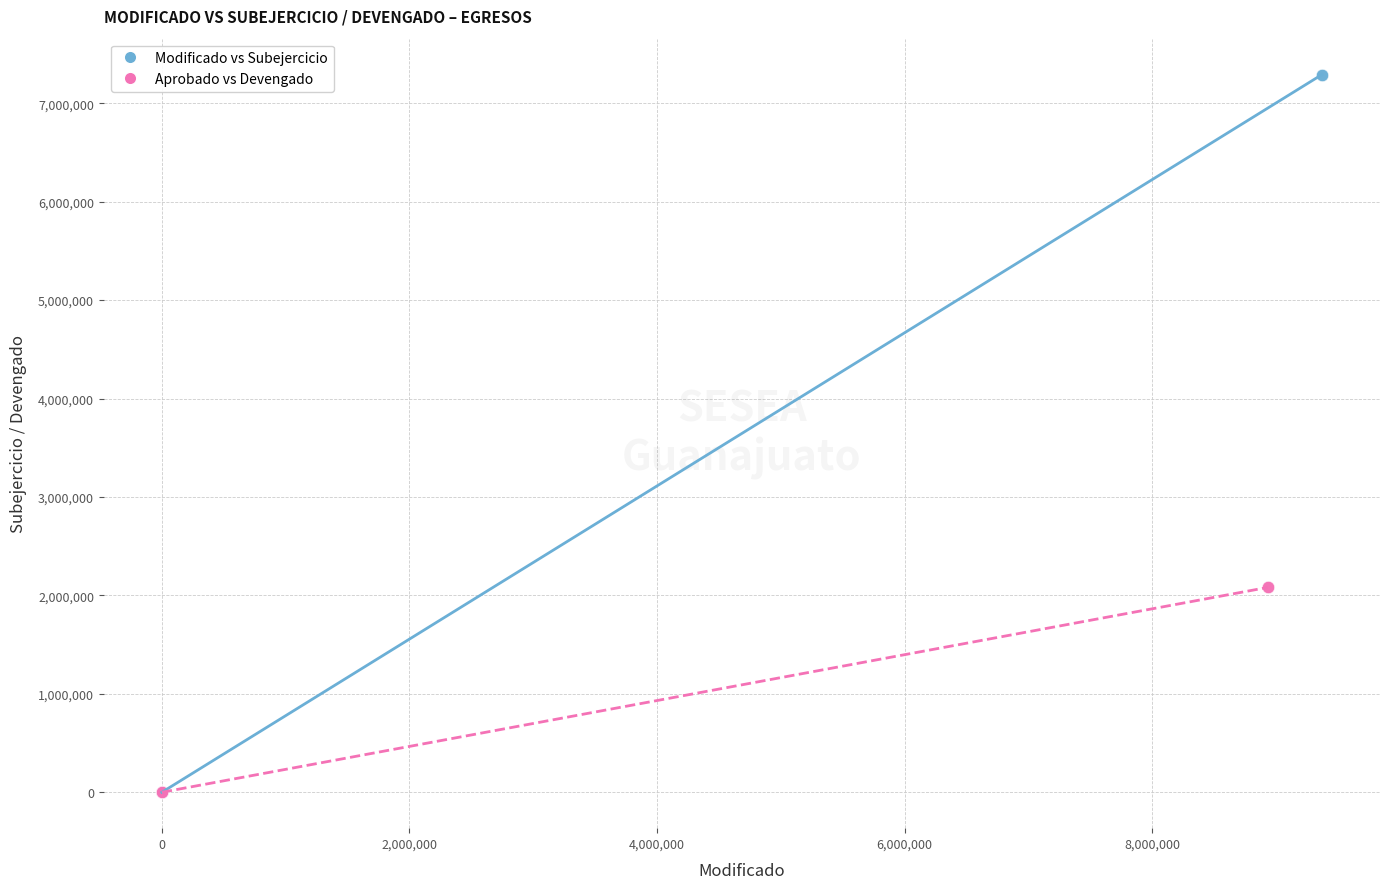

Which series has the largest Y range (max minus min)?

Modificado vs Subejercicio